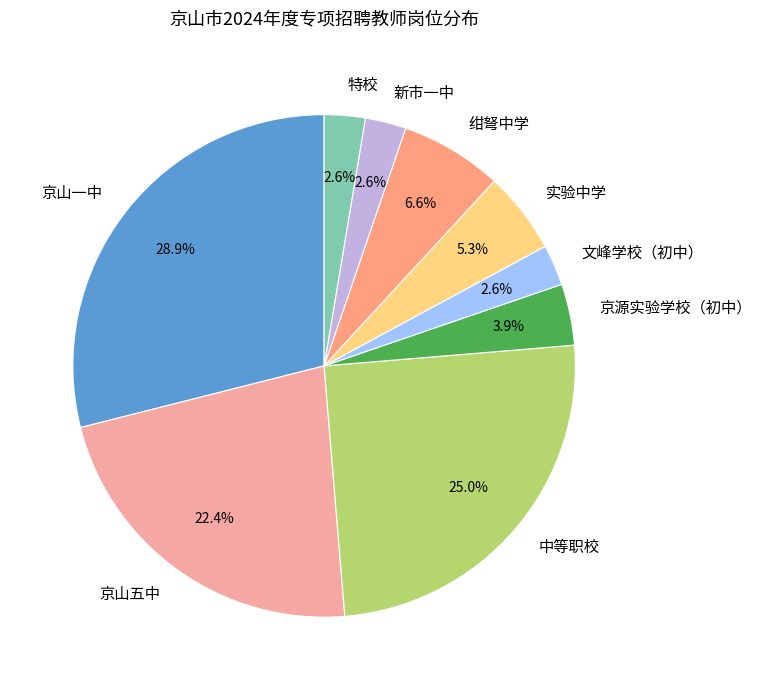

Does 京源实验学校（初中） represent more than half of the total?

No